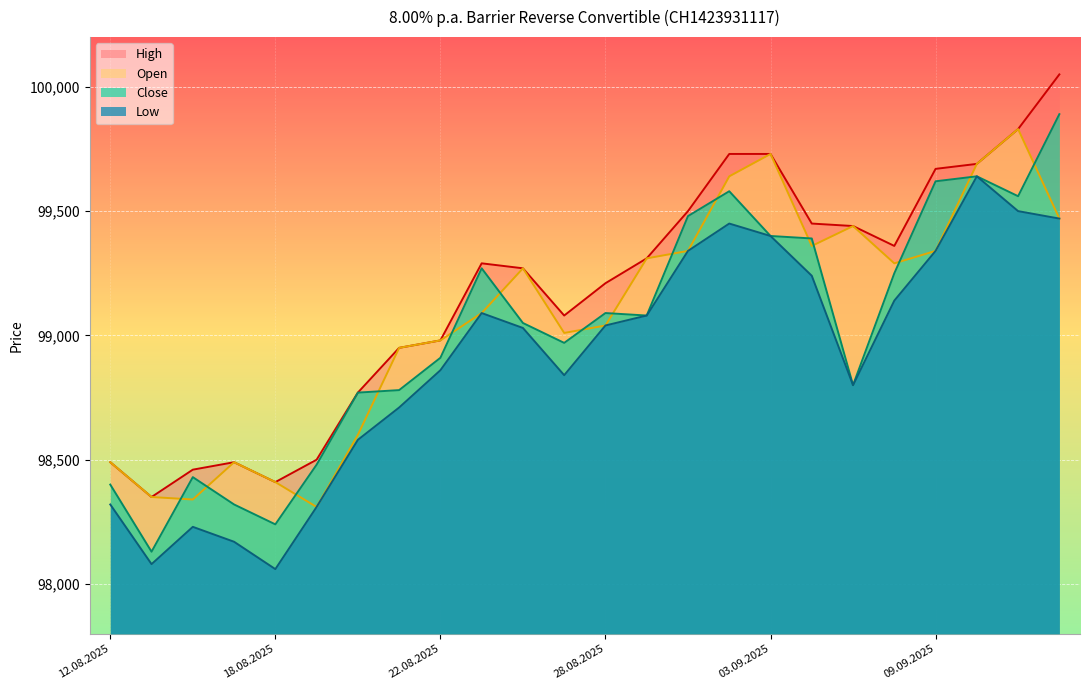

The value of Low at 15.08.2025 is 55260. True or false?

False